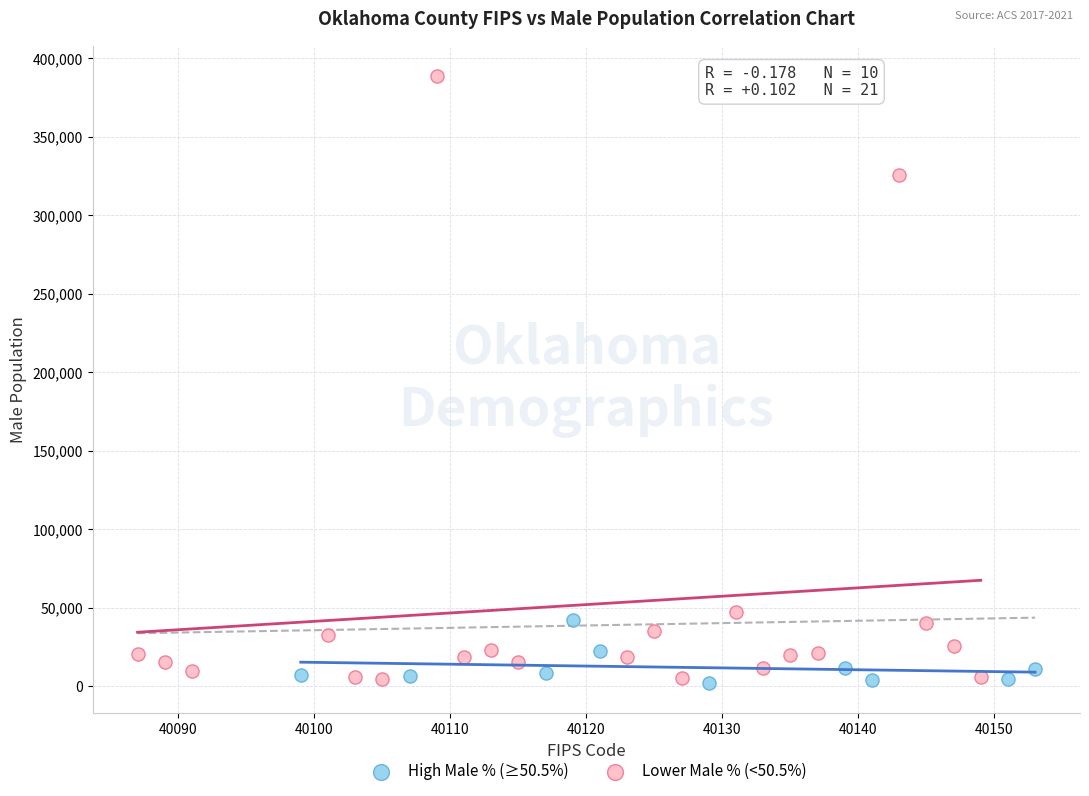

Which series reaches the maximum Y coordinate?

Lower Male % (<50.5%)